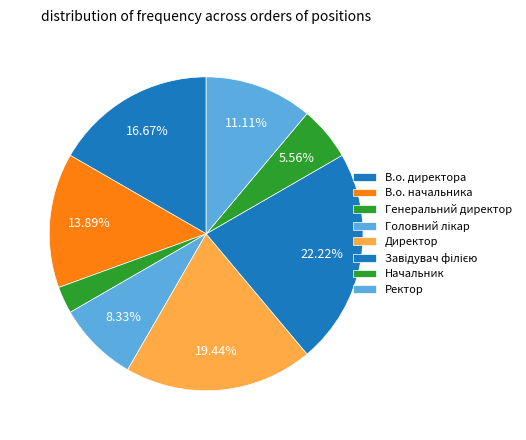

What percentage is the В.о. директора slice, to the nearest percent?

17%